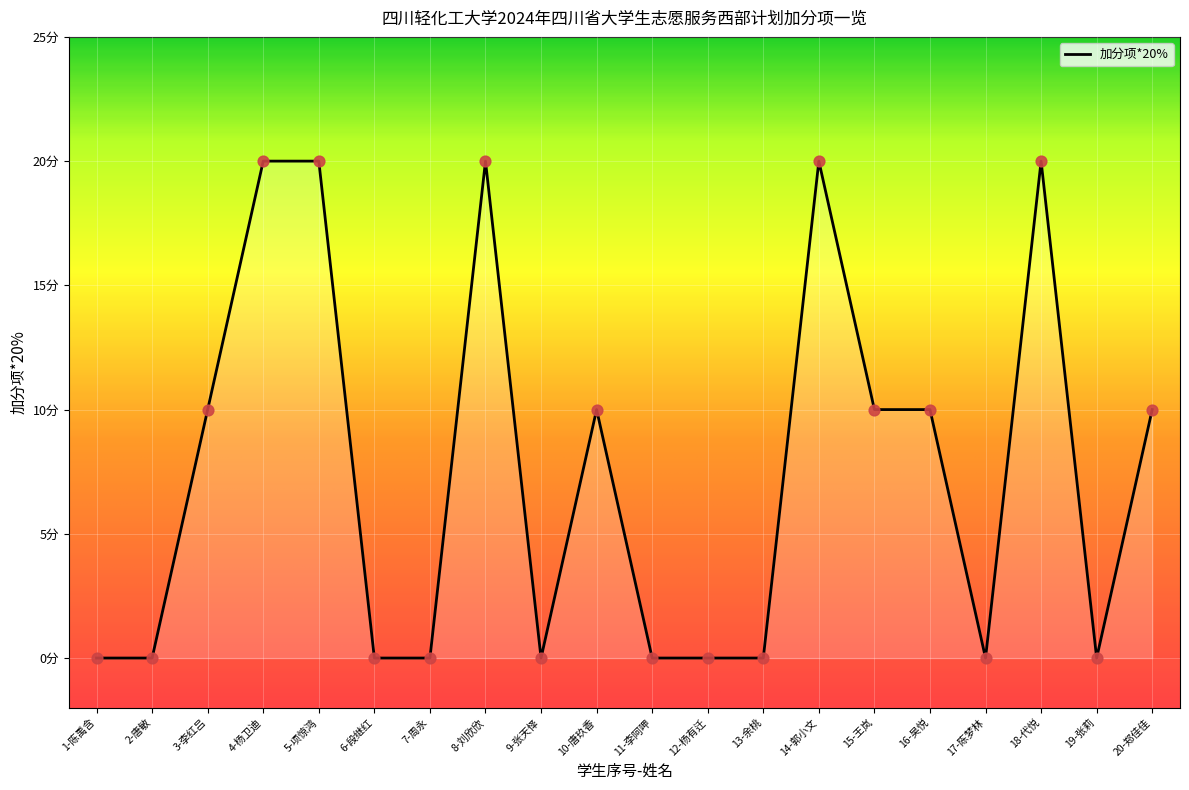

Between 7-周永 and 6-段继红, which is larger?

7-周永